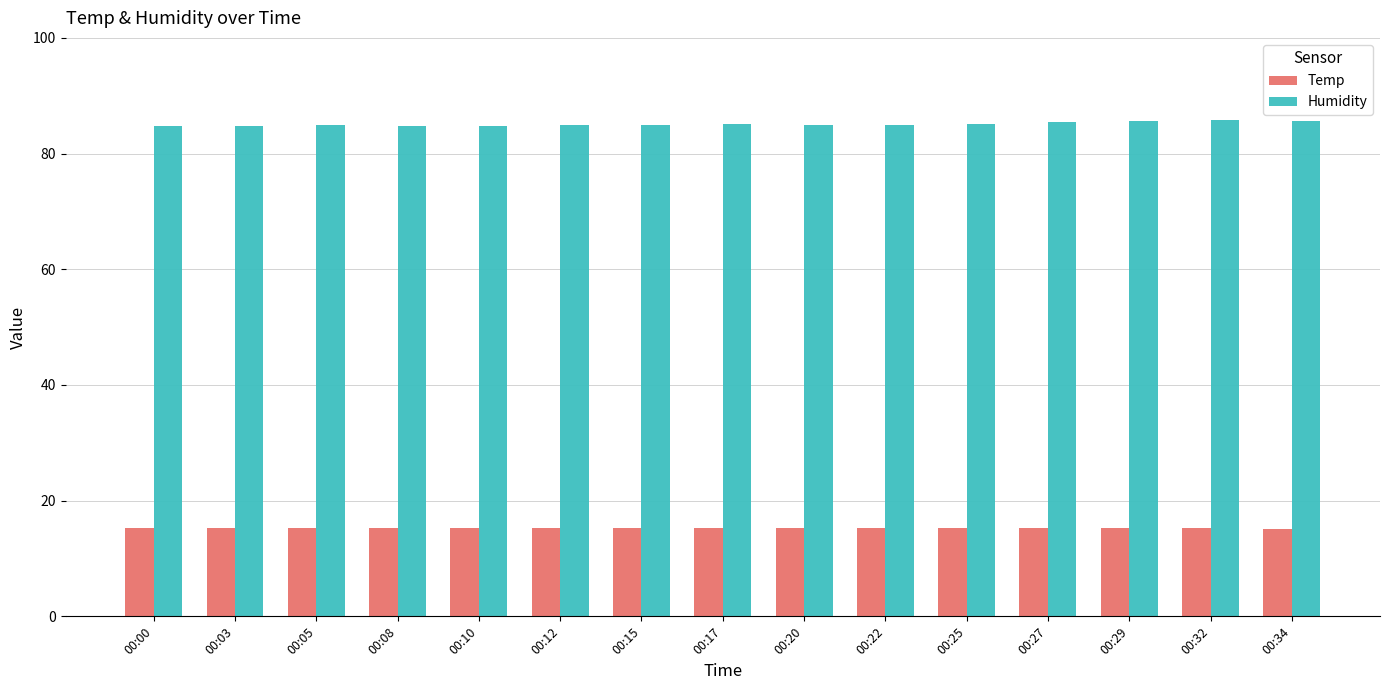

What is the average value of the Temp series?

15.2